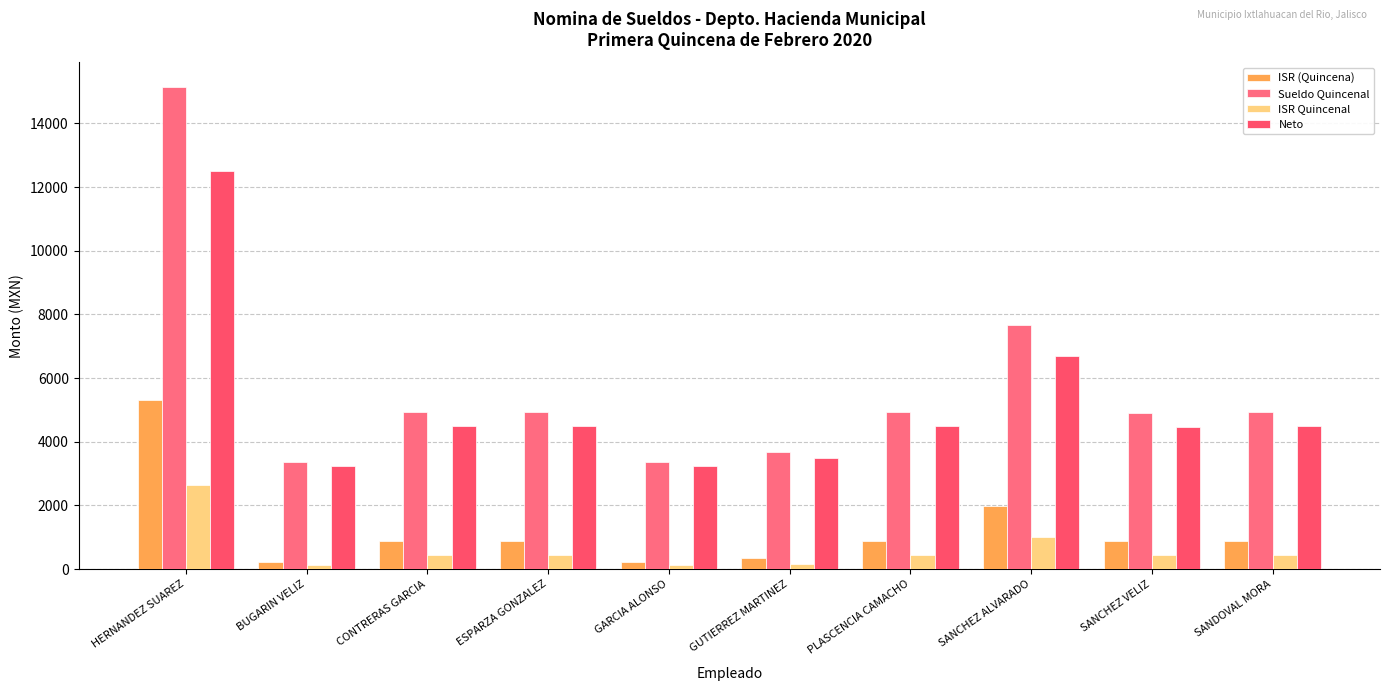

True or false: Neto has a value of 1152.8 at GARCIA ALONSO.

False